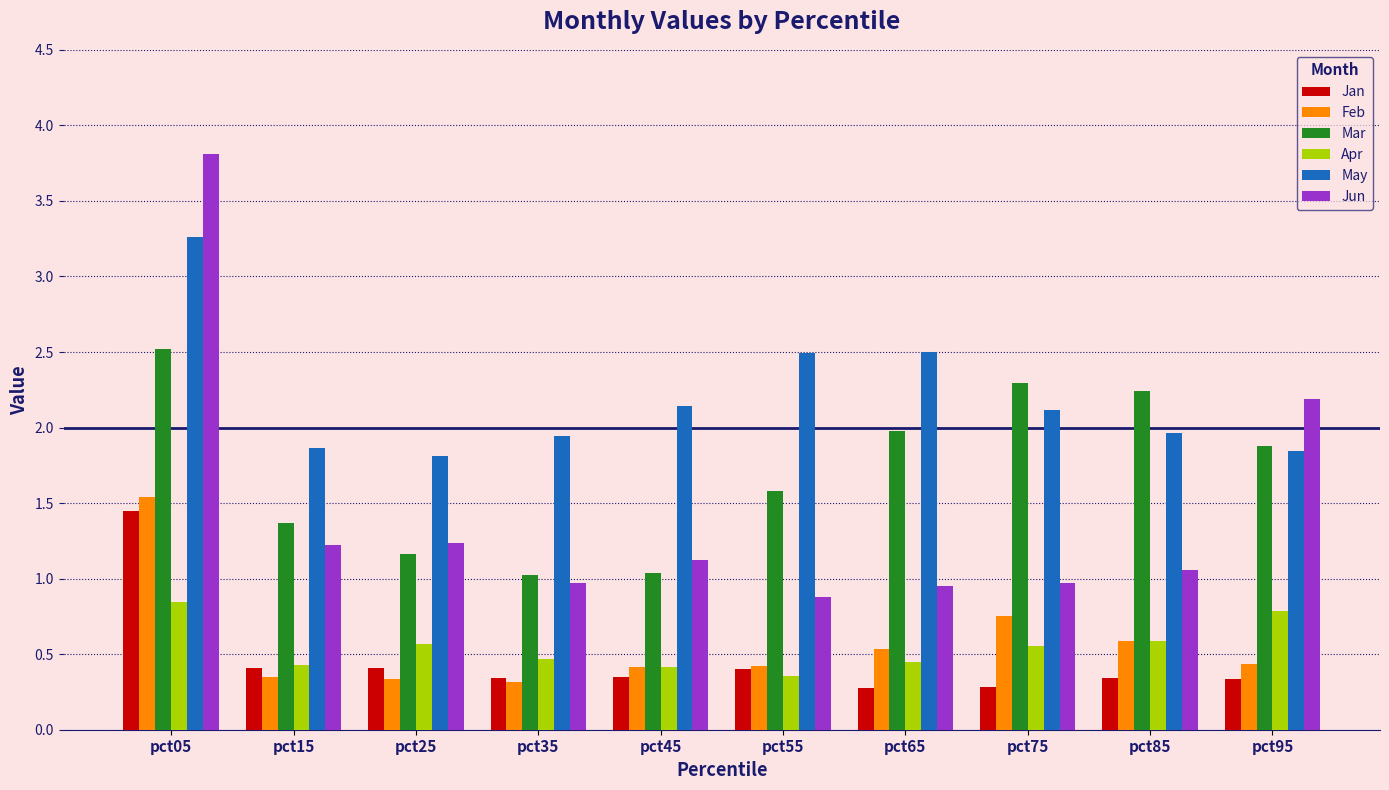

What is the sum of the Mar values at pct35 and pct45?

2.1